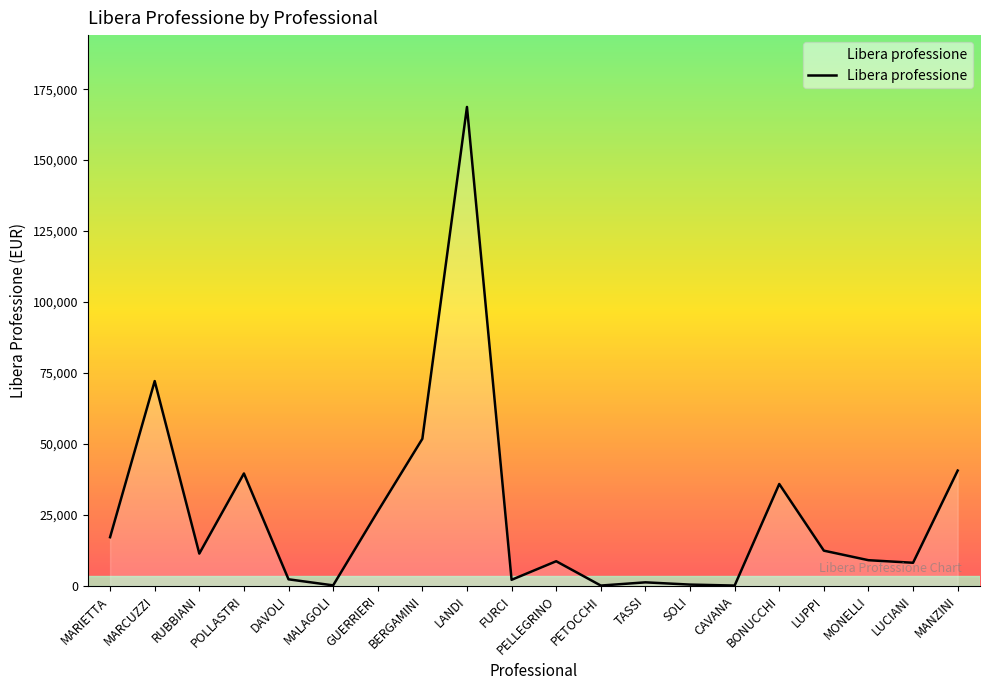

How many lines are shown in the chart?

1